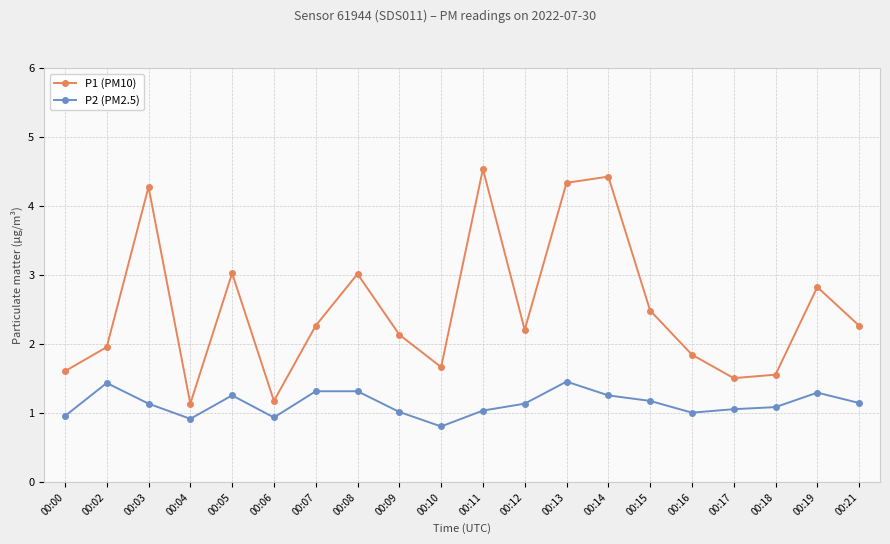

The P2 (PM2.5) series shows 1.6 at 00:15. True or false?

False